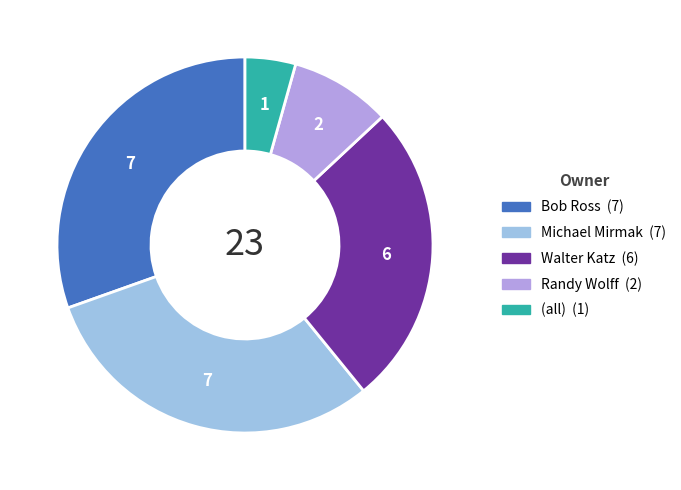

Approximately how many times larger is the value at Bob Ross compared to Randy Wolff?

3.5